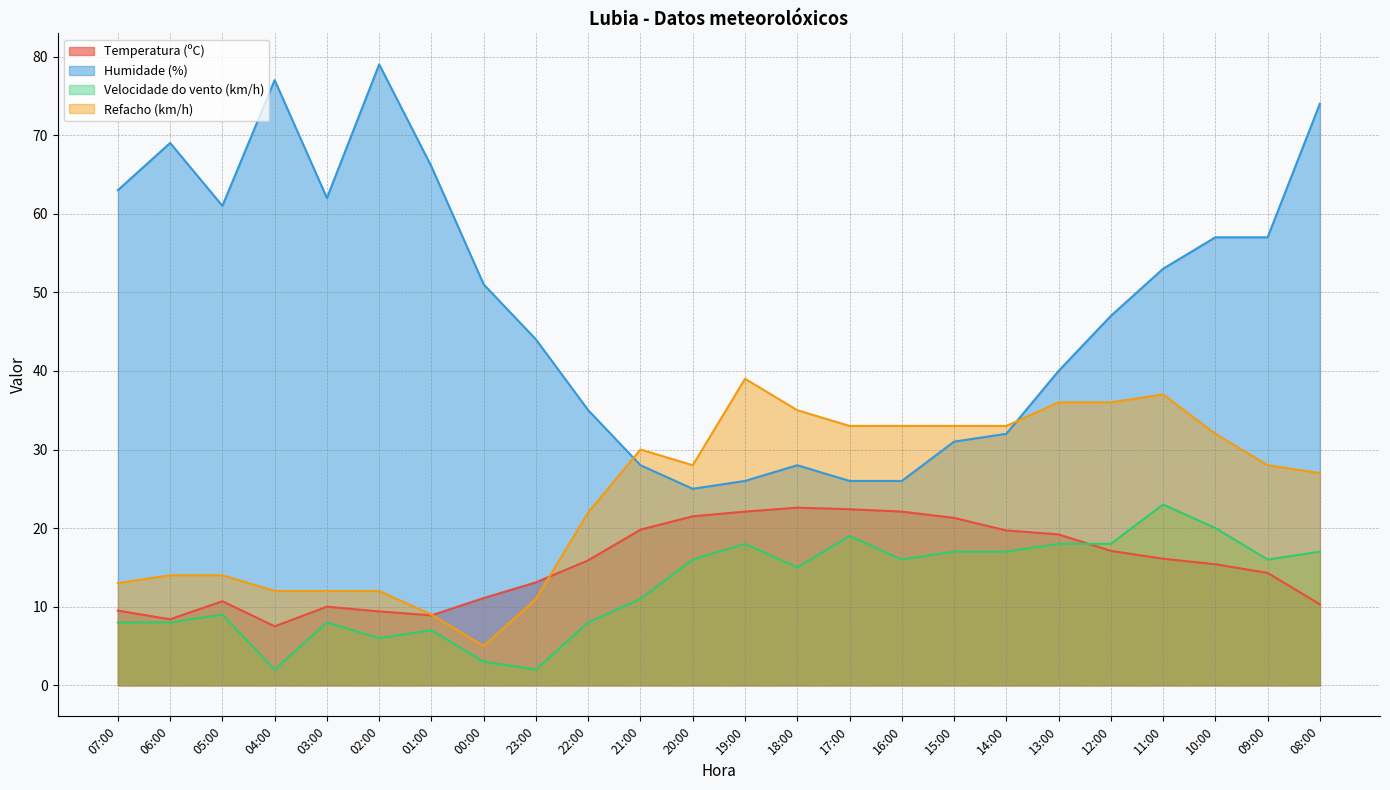

Is it true that Velocidade do vento (km/h) equals 17.0 at 14:00?

True